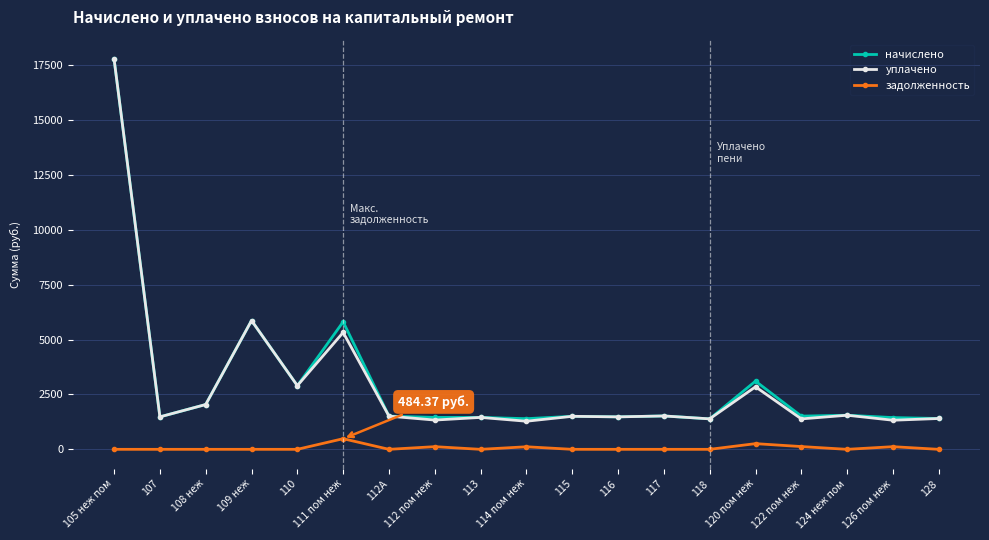

True or false: начислено and задолженность intersect in this chart.

False